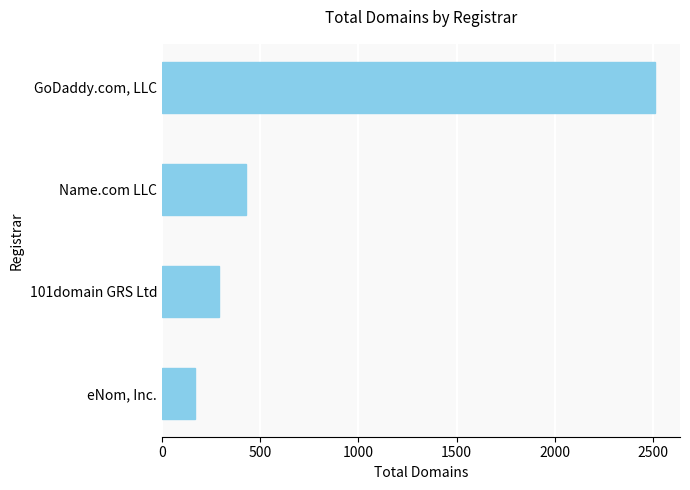

Reading bottom to top, transcribe all the data shown in this chart.

168	291	427	2511